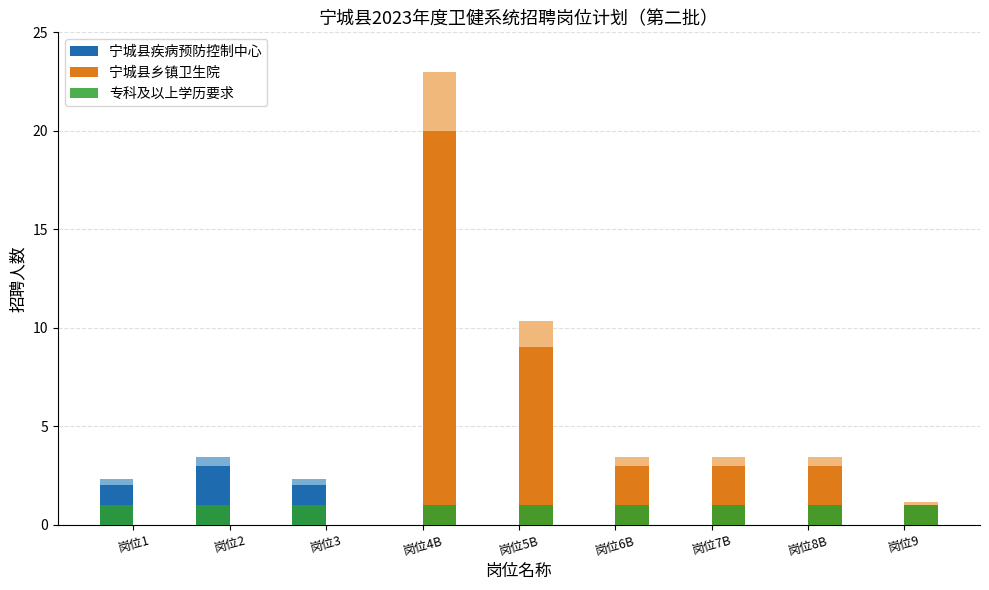

The 宁城县疾病预防控制中心 series shows 1 at 岗位7B. True or false?

False